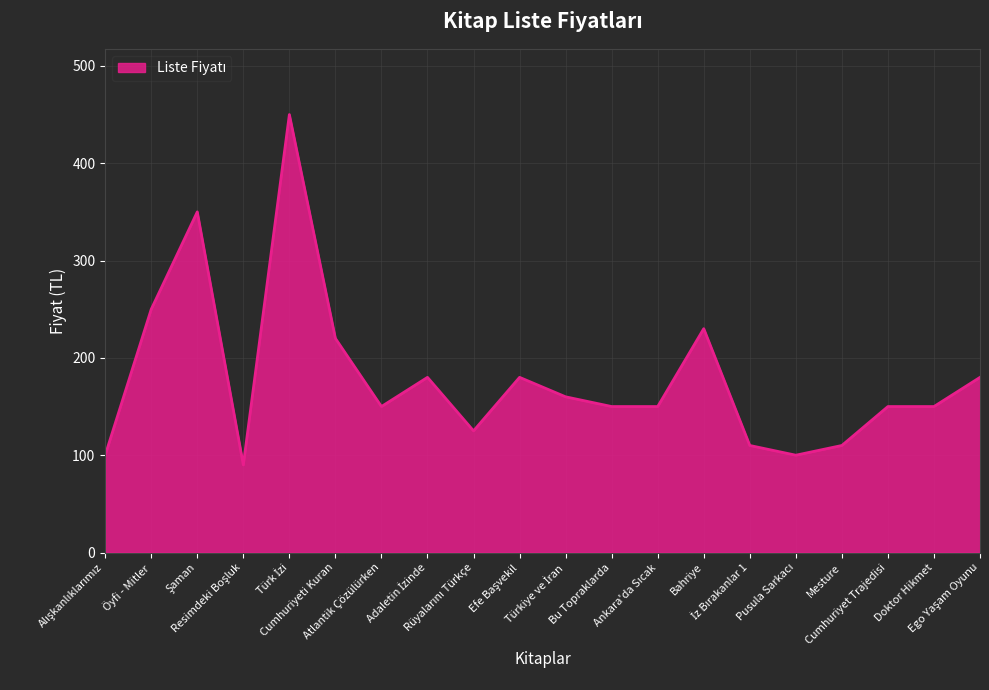

What is the smallest value displayed?

90